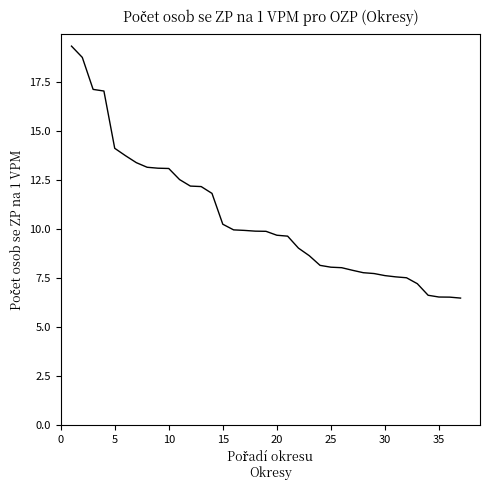

What is the minimum value shown in the chart?

6.5